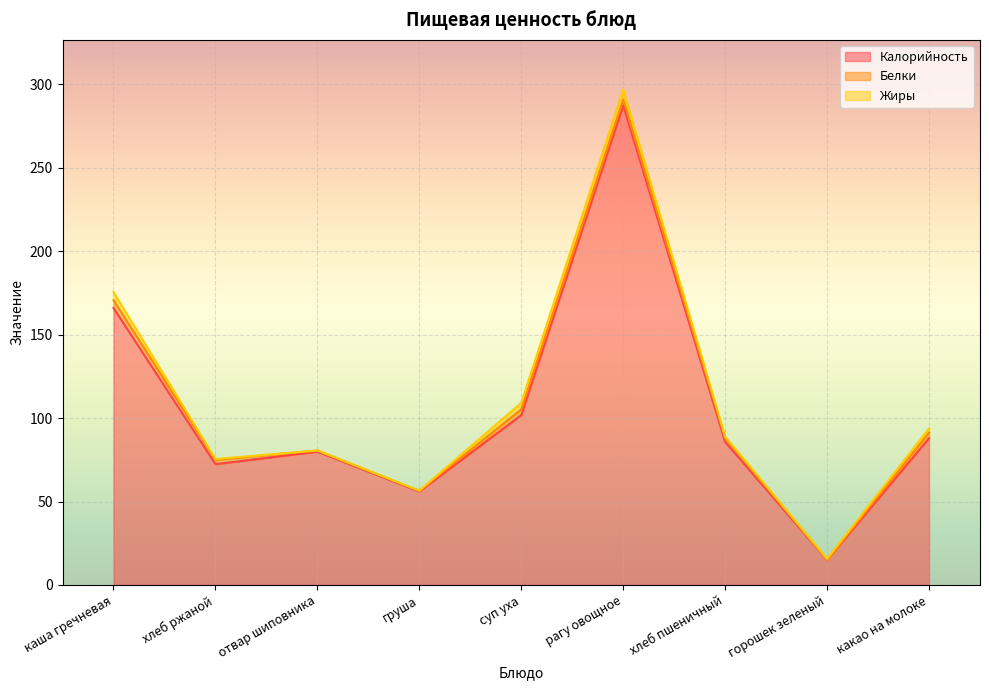

The value of Калорийность at хлеб ржаной is 121.3. True or false?

False